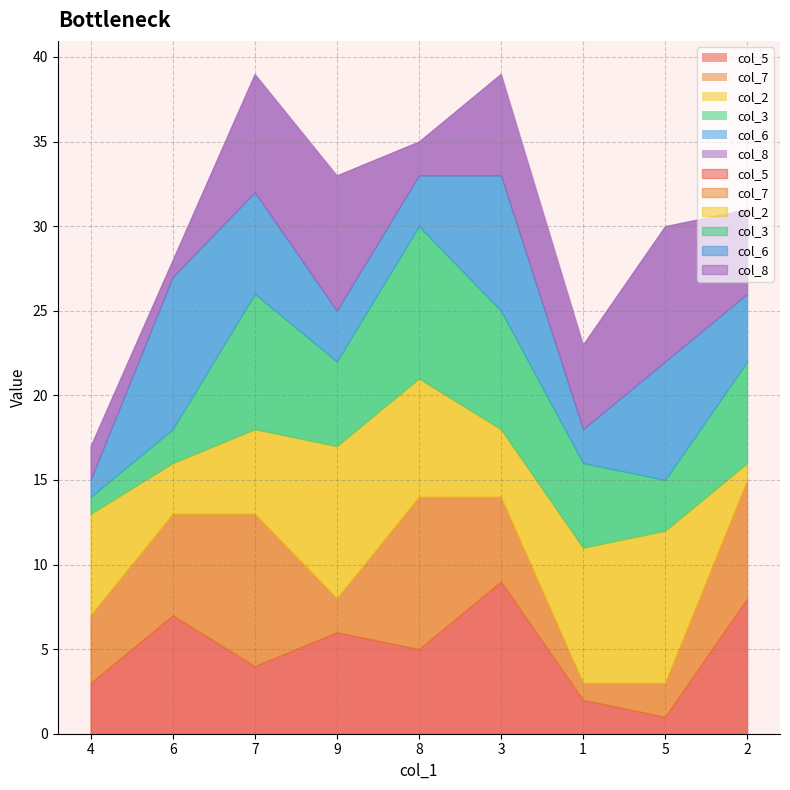

What is the label of the 3rd point from the left?

7